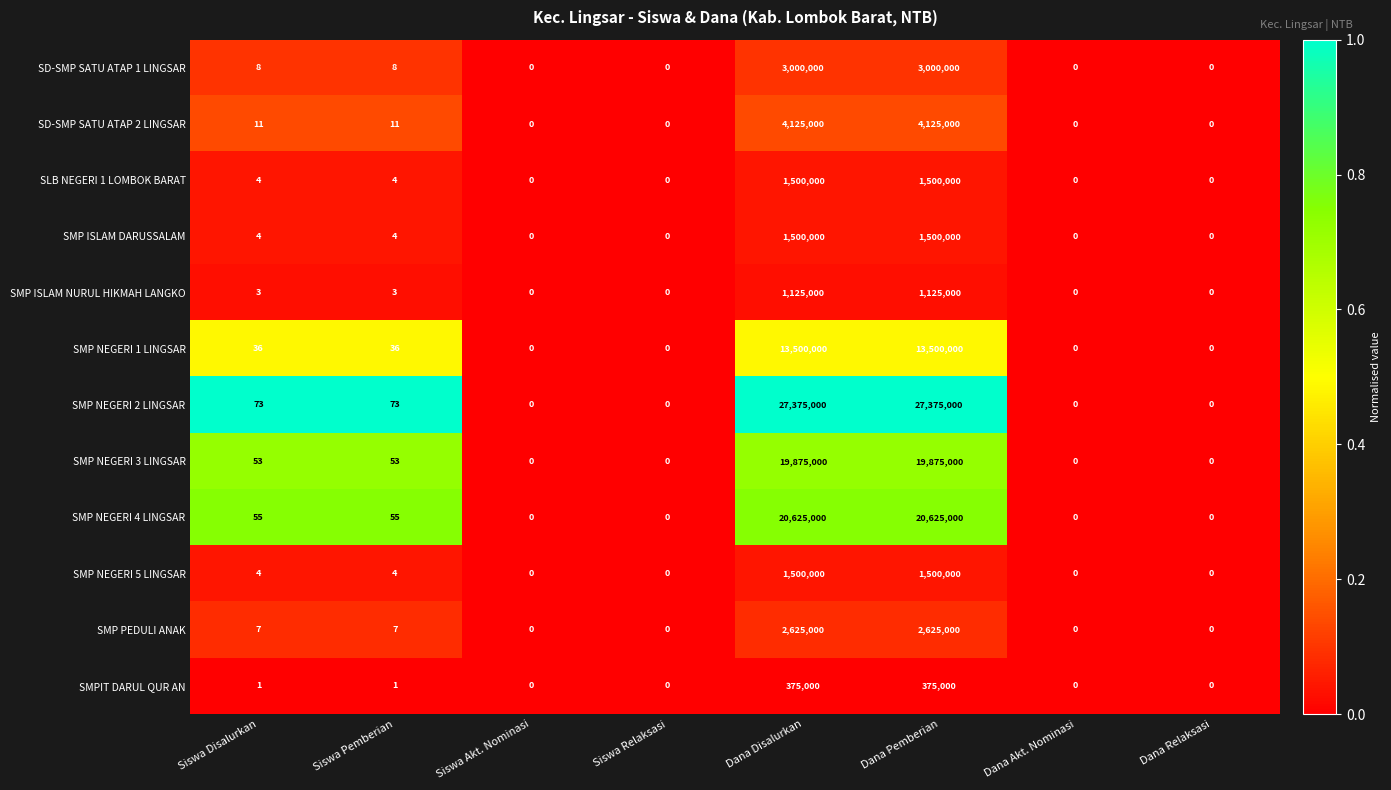

Which series has the widest spread of values?

SMP NEGERI 2 LINGSAR